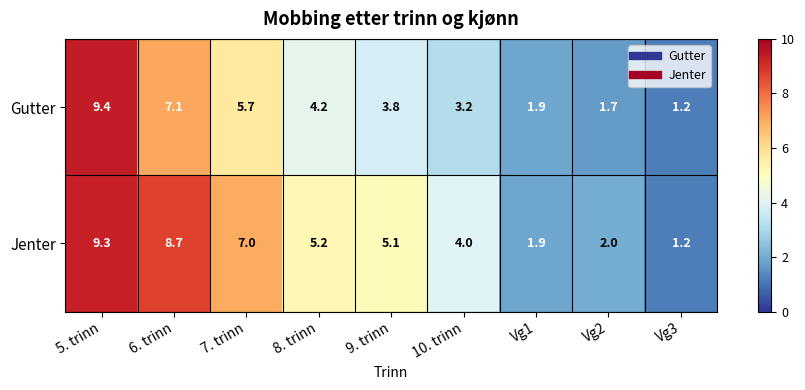

Reading left to right, transcribe all the data shown in this chart.

Gutter: 5. trinn=9.4	6. trinn=7.1	7. trinn=5.7	8. trinn=4.2	9. trinn=3.8	10. trinn=3.2	Vg1=1.9	Vg2=1.7	Vg3=1.2
Jenter: 5. trinn=9.3	6. trinn=8.7	7. trinn=7.0	8. trinn=5.2	9. trinn=5.1	10. trinn=4.0	Vg1=1.9	Vg2=2.0	Vg3=1.2